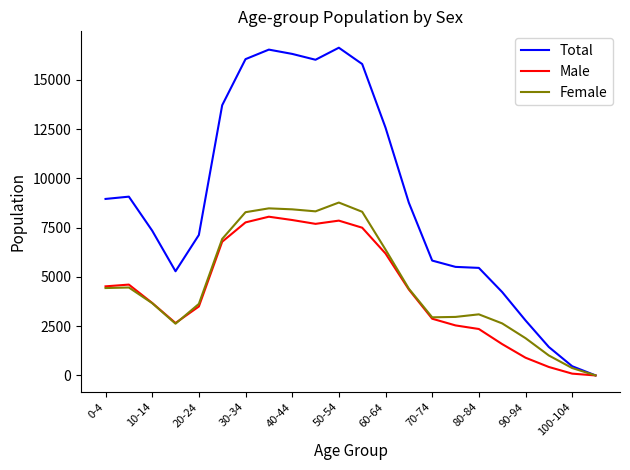

Which series has the largest total across all categories?

Total